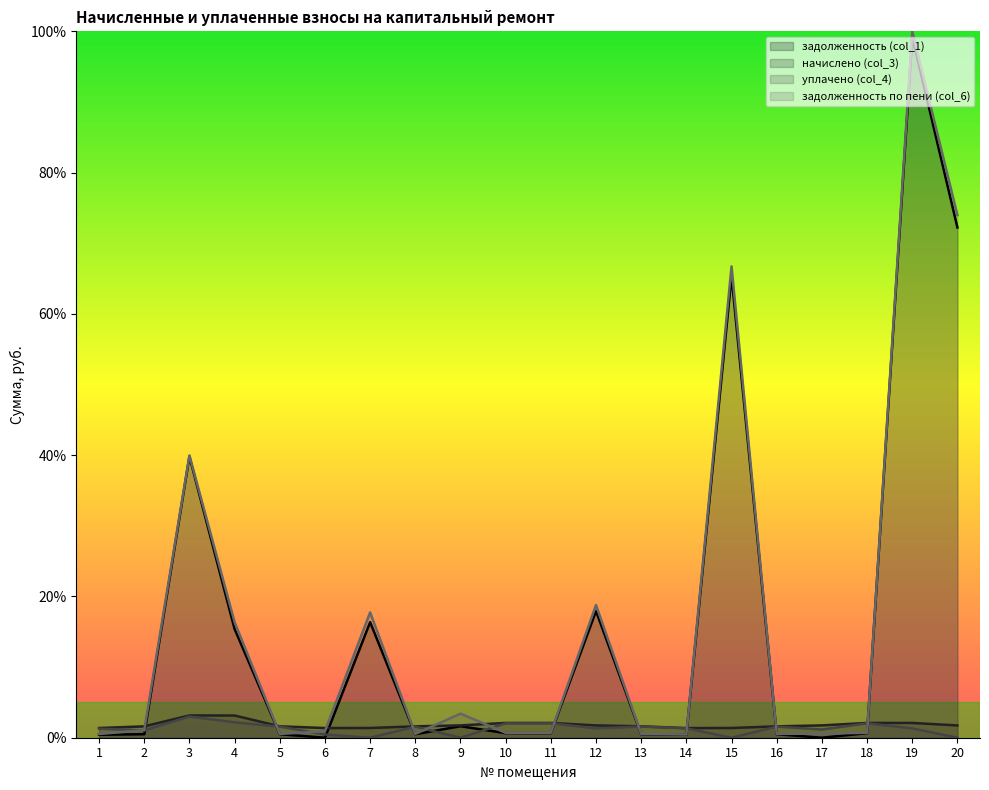

What is the spread (max minus min) of values at 14?

0.9